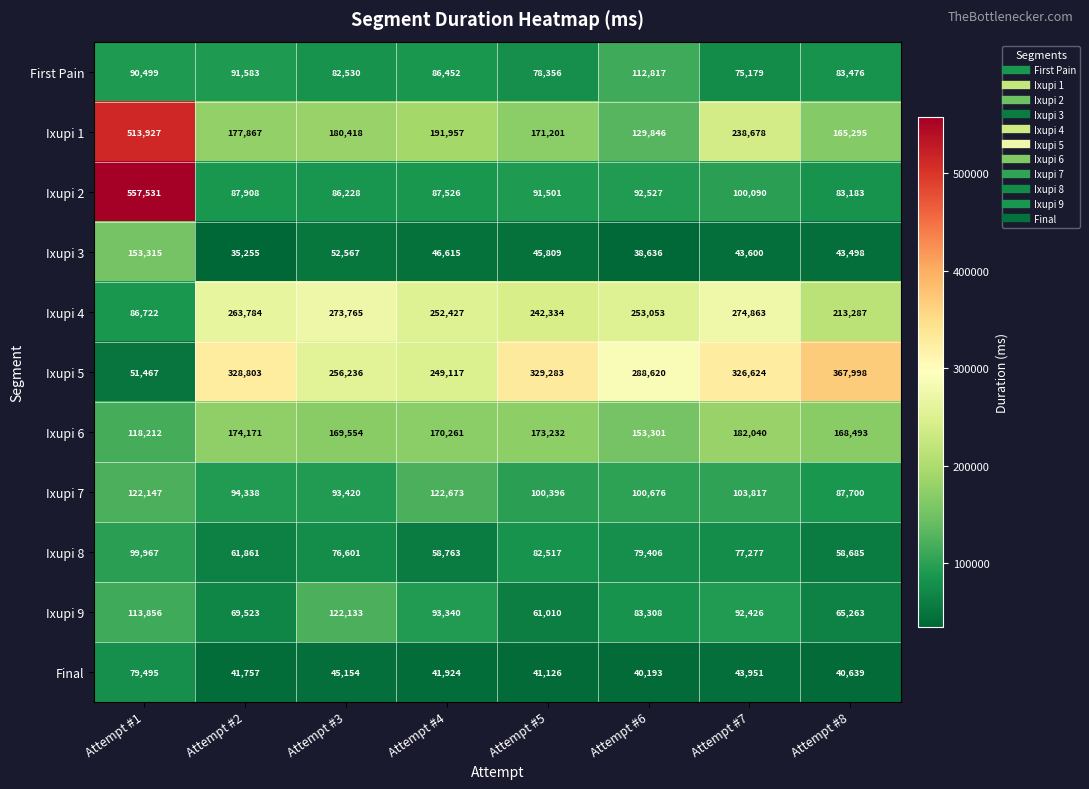

At which label is Ixupi 6 closest to 150126?

Attempt #6